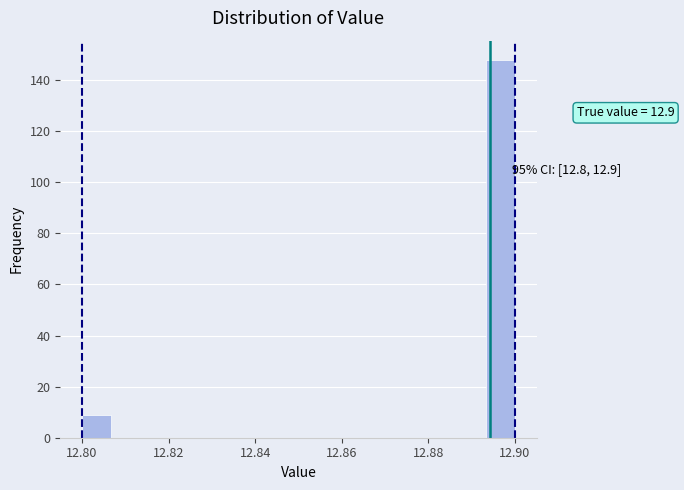

Read against the x-axis, roughly where is the centre of the tallest bar?

12.896